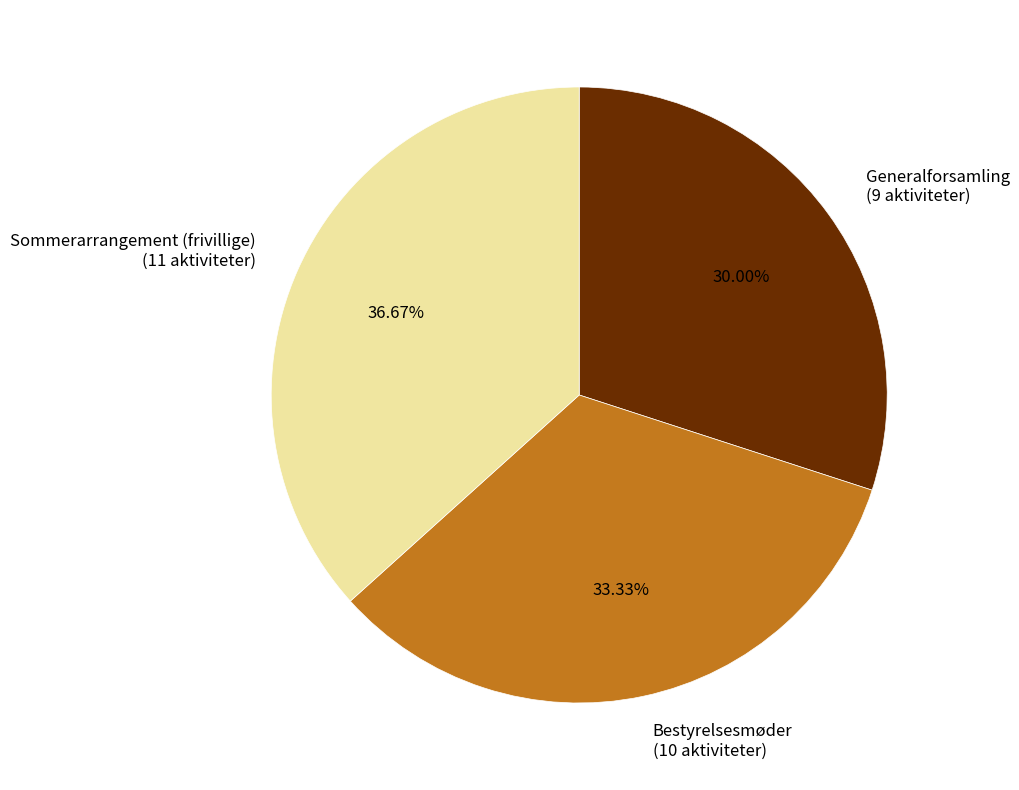

Between Generalforsamling (9 aktiviteter) and Bestyrelsesmøder (10 aktiviteter), which is larger?

Bestyrelsesmøder (10 aktiviteter)